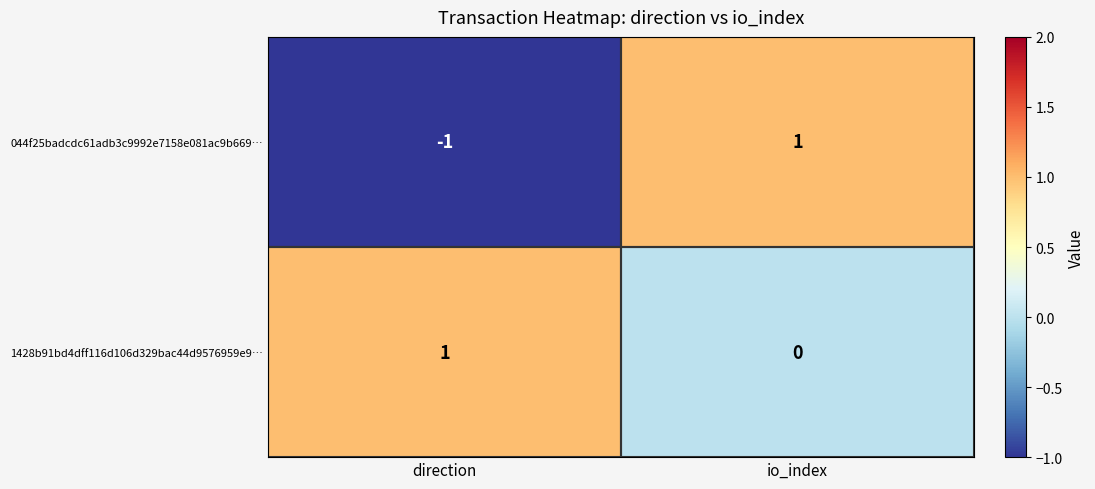

At how many categories does at least one series exceed 0?

2